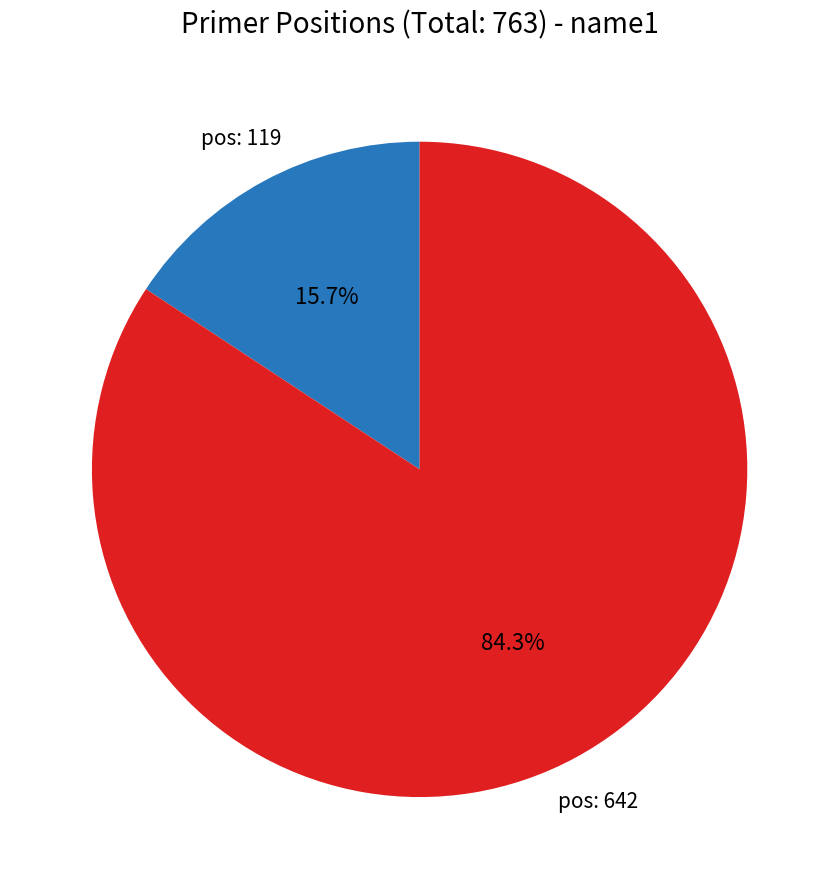

Count the number of slices in the pie.

2